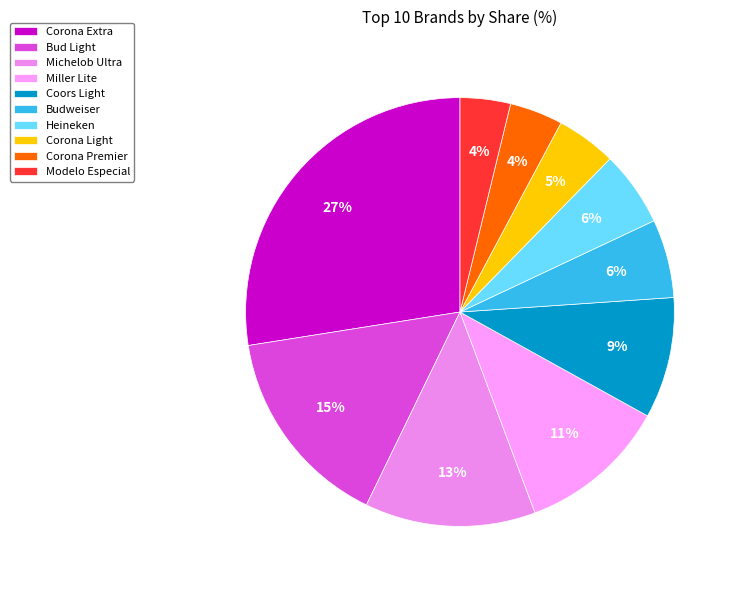

Rank the categories by value from lowest to highest.

Modelo Especial, Corona Premier, Corona Light, Heineken, Budweiser, Coors Light, Miller Lite, Michelob Ultra, Bud Light, Corona Extra